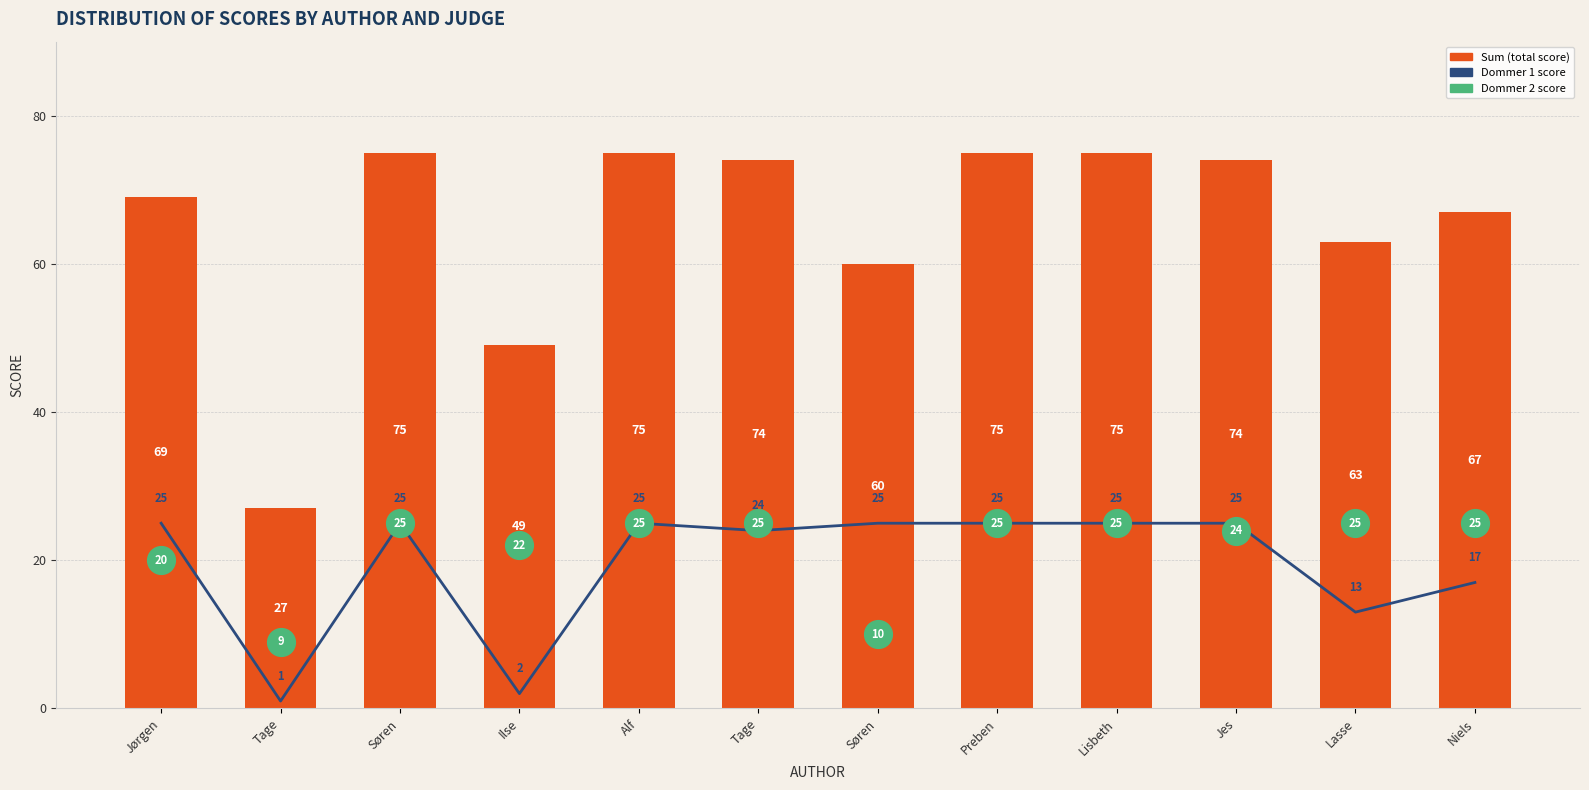

Which series has the largest total across all categories?

Sum